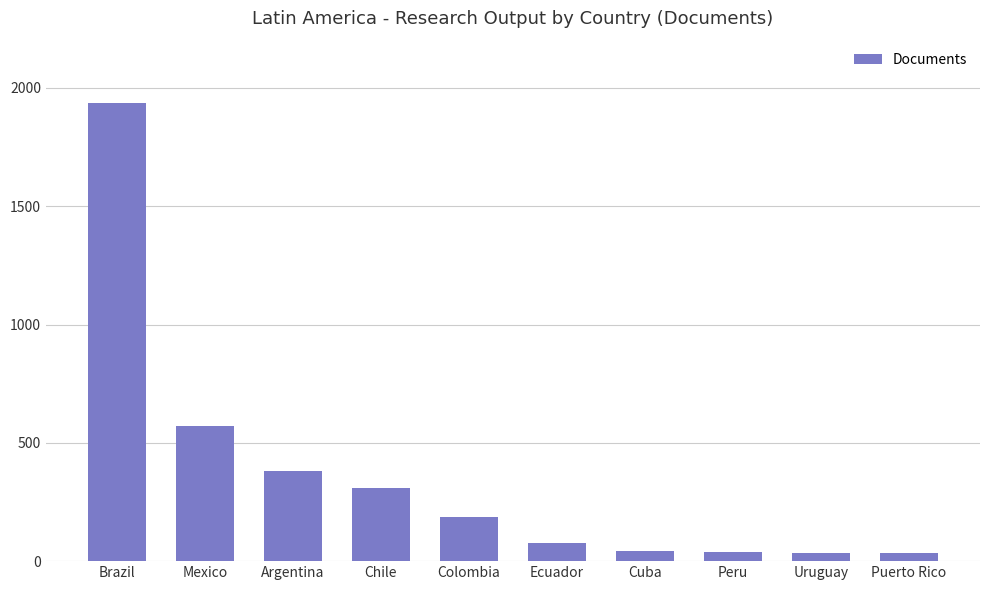

The value at Puerto Rico is 34. True or false?

True